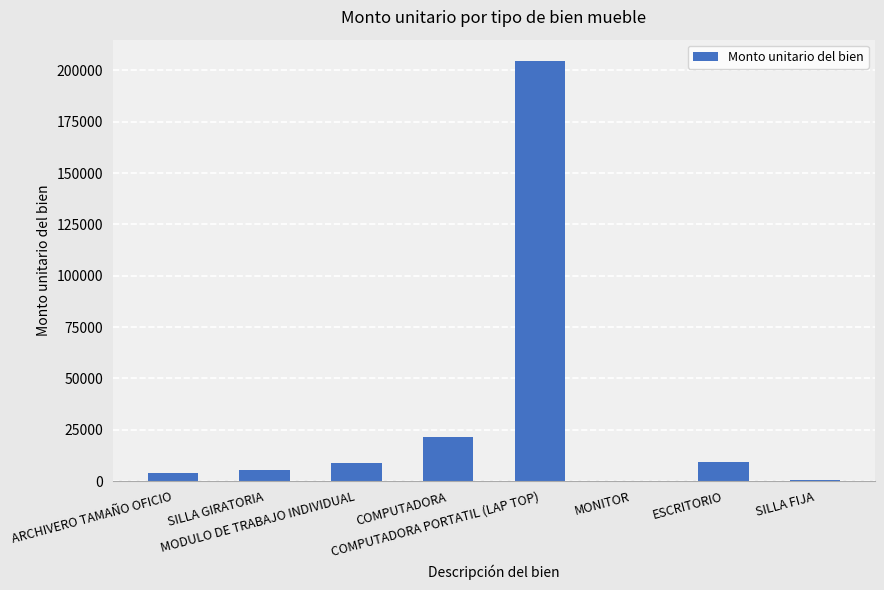

At which label is the value closest to 102375?

COMPUTADORA